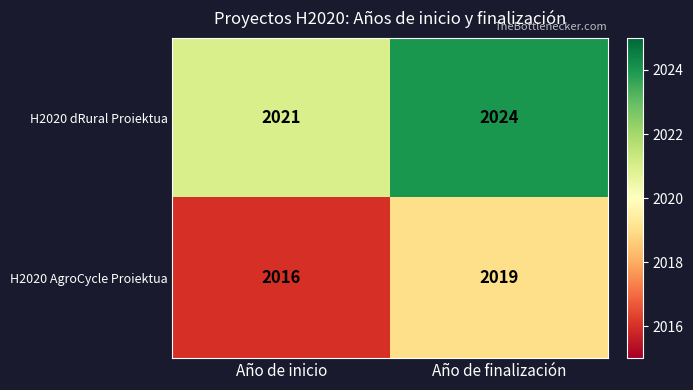

What is the difference between the highest and lowest values at Año de inicio?

5